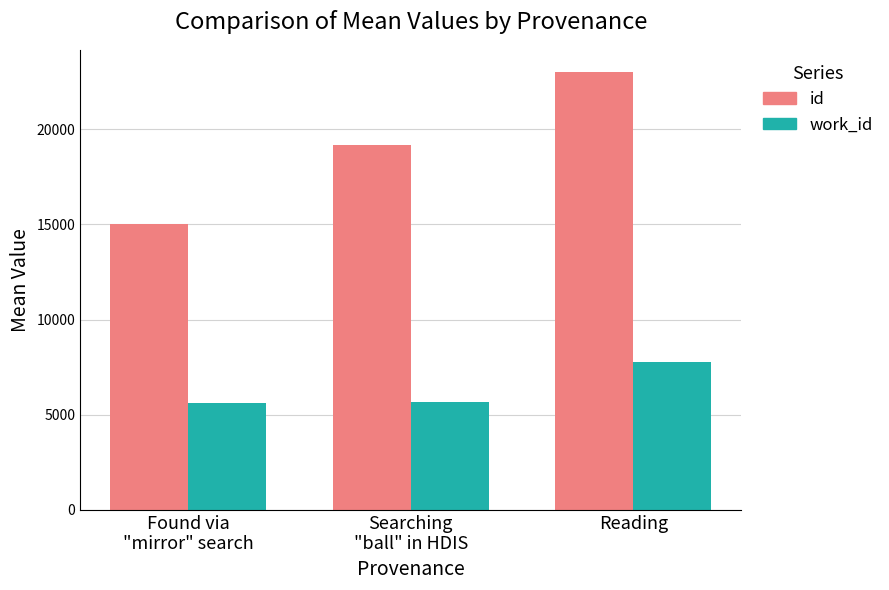

How many bars are there in each group?

2